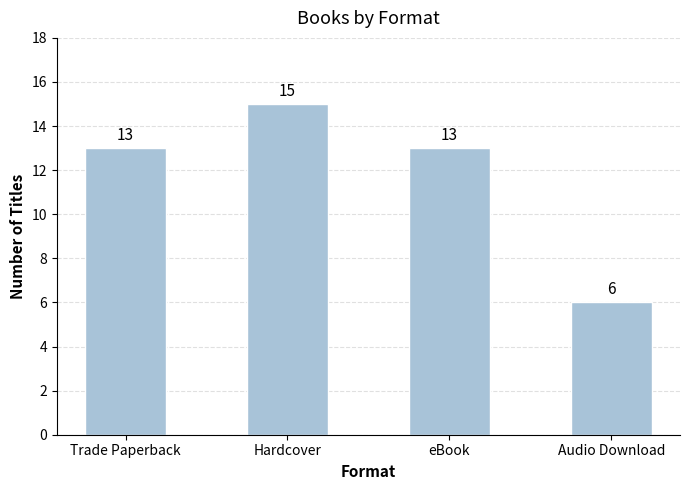

How many values are between 13 and 15?

3